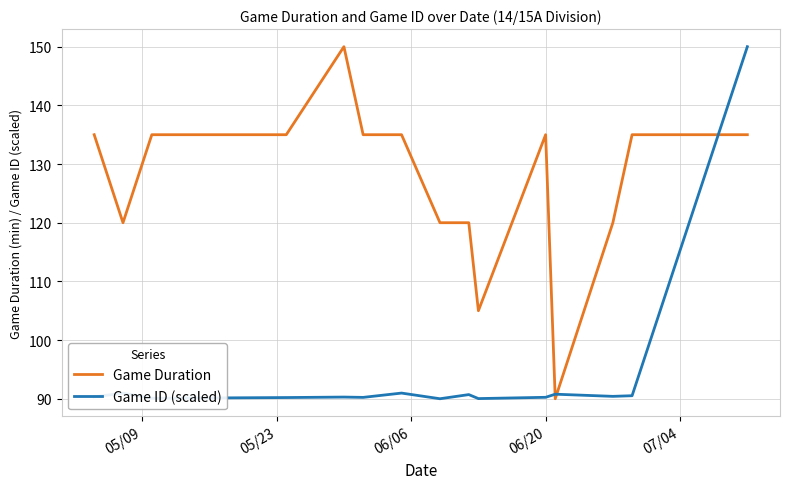

What is the highest value of the Game ID (scaled) series?

150.0